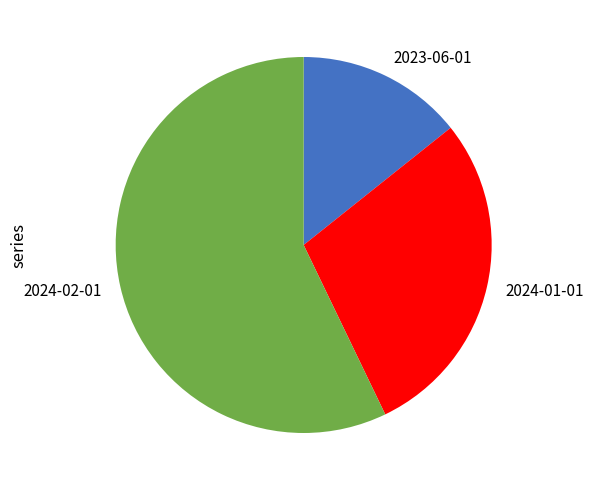

Approximately how many times larger is the value at 2024-02-01 compared to 2024-01-01?

2.0